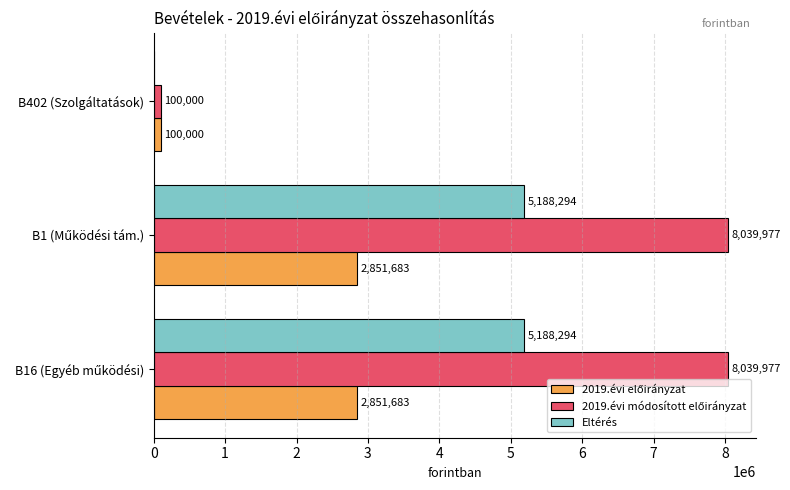

What is the greatest value displayed?

8039977